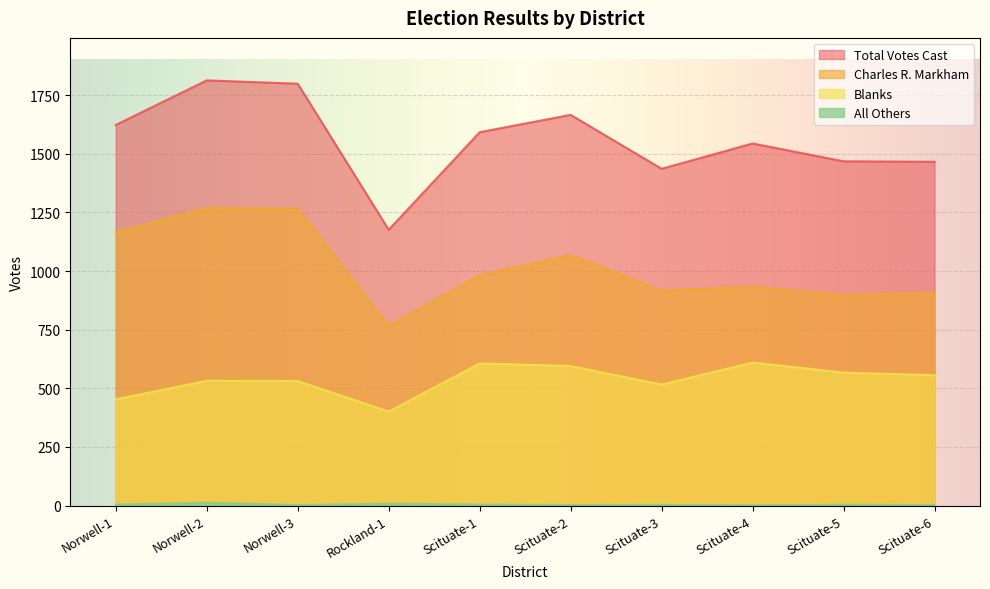

Reading left to right, list all the values displayed in this chart.

Charles R. Markham: Norwell-1=1166	Norwell-2=1269	Norwell-3=1266	Rockland-1=767	Scituate-1=982	Scituate-2=1069	Scituate-3=917	Scituate-4=933	Scituate-5=898	Scituate-6=908
All Others: Norwell-1=4	Norwell-2=12	Norwell-3=2	Rockland-1=8	Scituate-1=4	Scituate-2=2	Scituate-3=3	Scituate-4=1	Scituate-5=3	Scituate-6=2
Blanks: Norwell-1=453	Norwell-2=532	Norwell-3=531	Rockland-1=401	Scituate-1=606	Scituate-2=595	Scituate-3=516	Scituate-4=610	Scituate-5=567	Scituate-6=556
Total Votes Cast: Norwell-1=1623	Norwell-2=1813	Norwell-3=1799	Rockland-1=1176	Scituate-1=1592	Scituate-2=1666	Scituate-3=1436	Scituate-4=1544	Scituate-5=1468	Scituate-6=1466